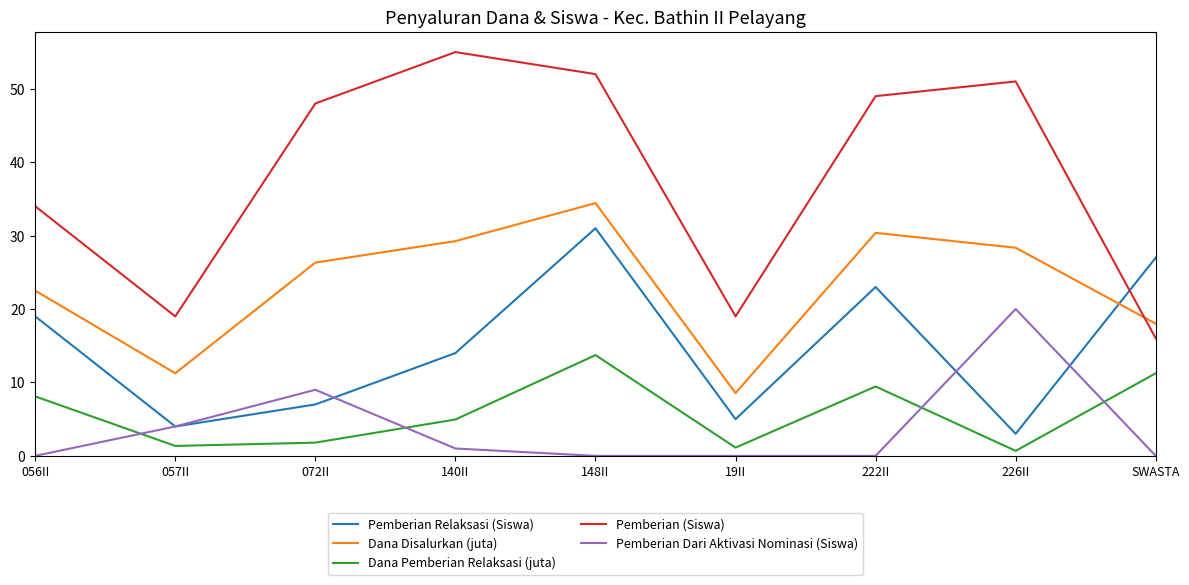

True or false: Dana Pemberian Relaksasi (juta) and Pemberian Relaksasi (Siswa) cross at least once.

False